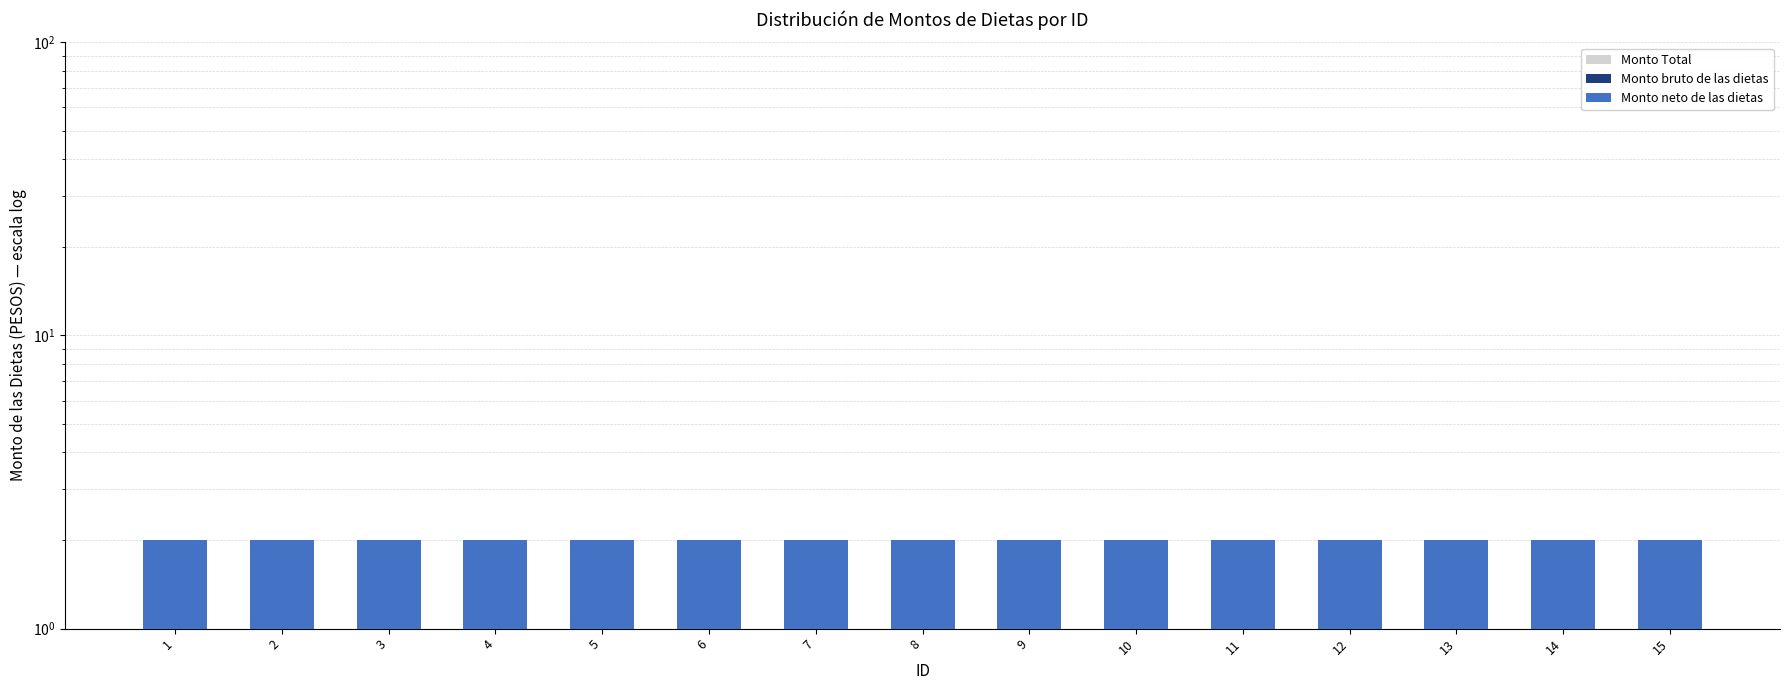

Is it true that Monto bruto de las dietas equals 1 at 5?

True